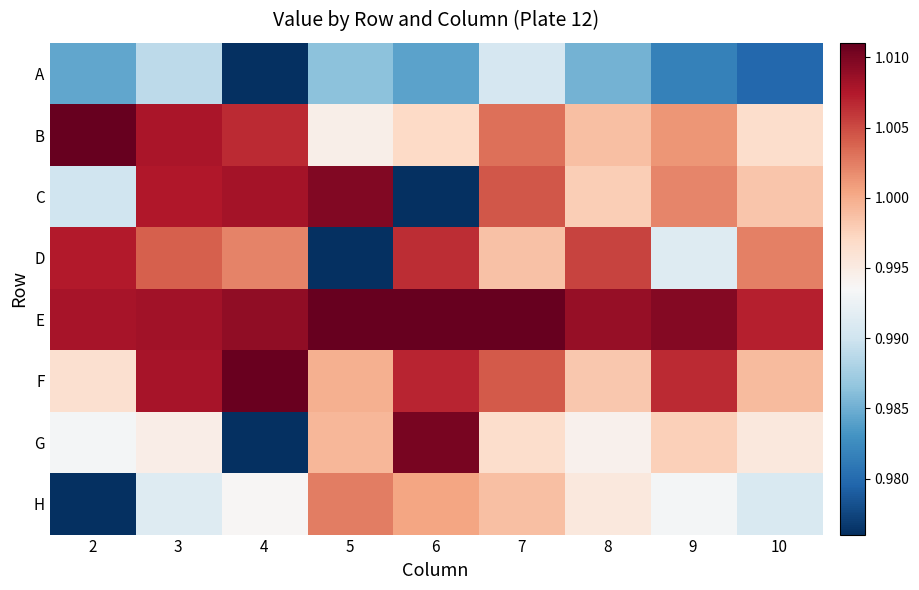

Which has a higher value, 2 or 4?

2